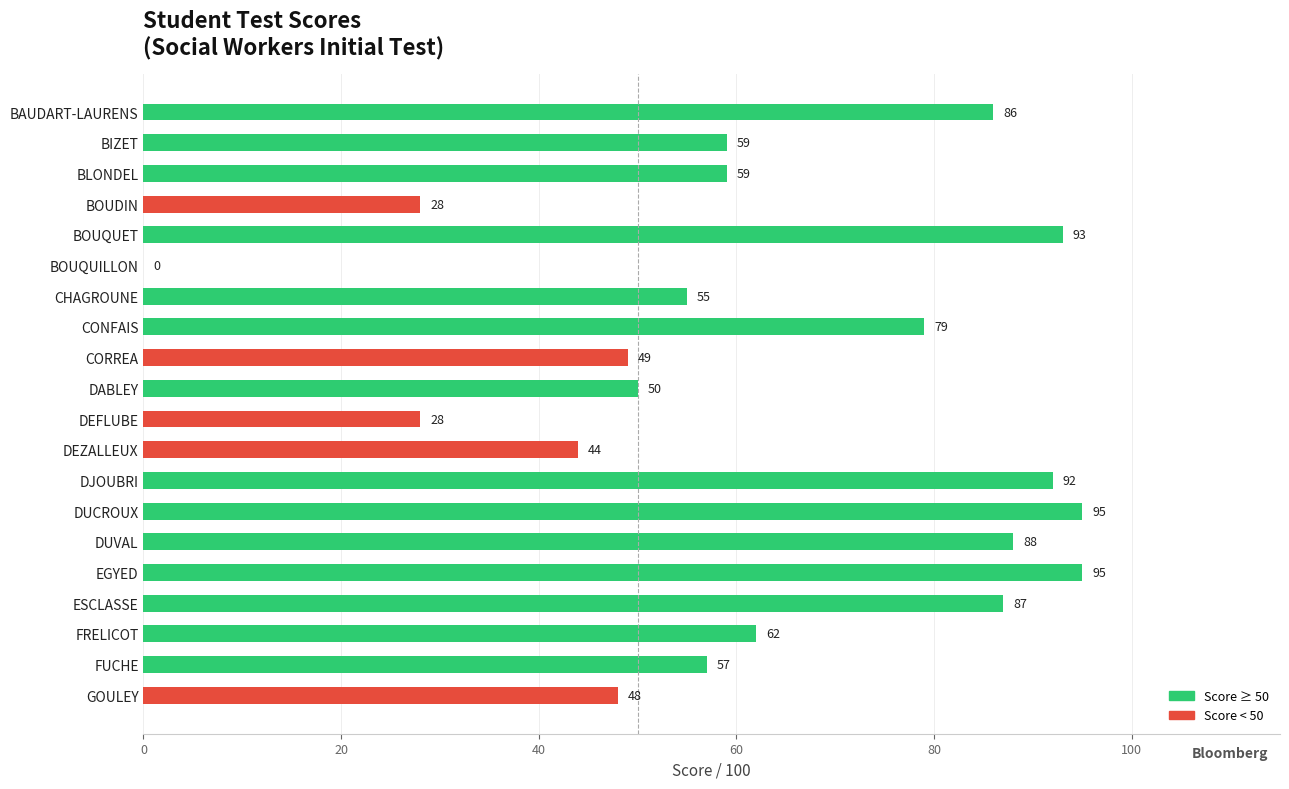

How many positive values are there?

19